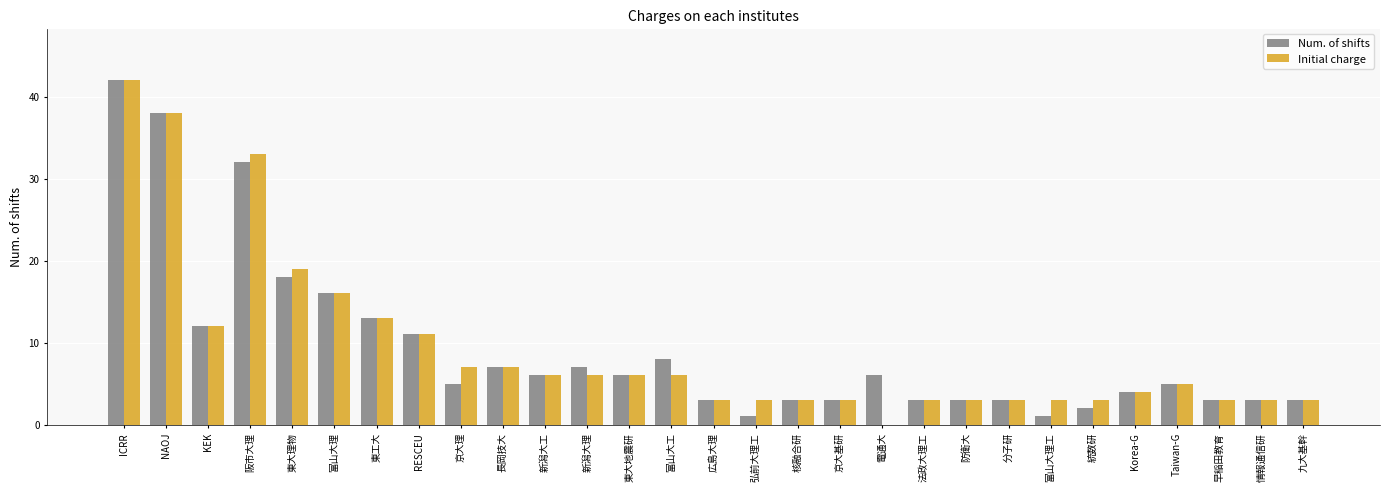

What are all the series names shown in the legend?

Num. of shifts, Initial charge